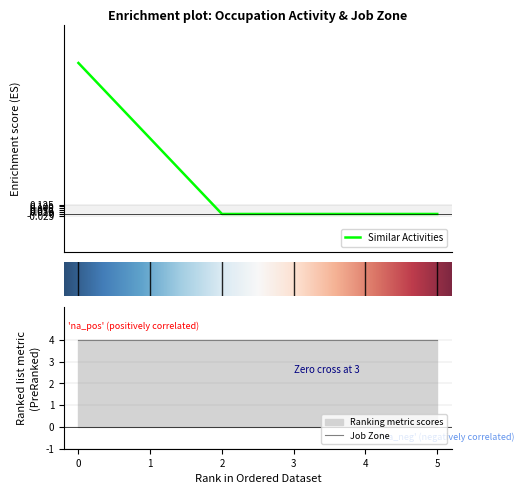

How many data points are above 0?

2